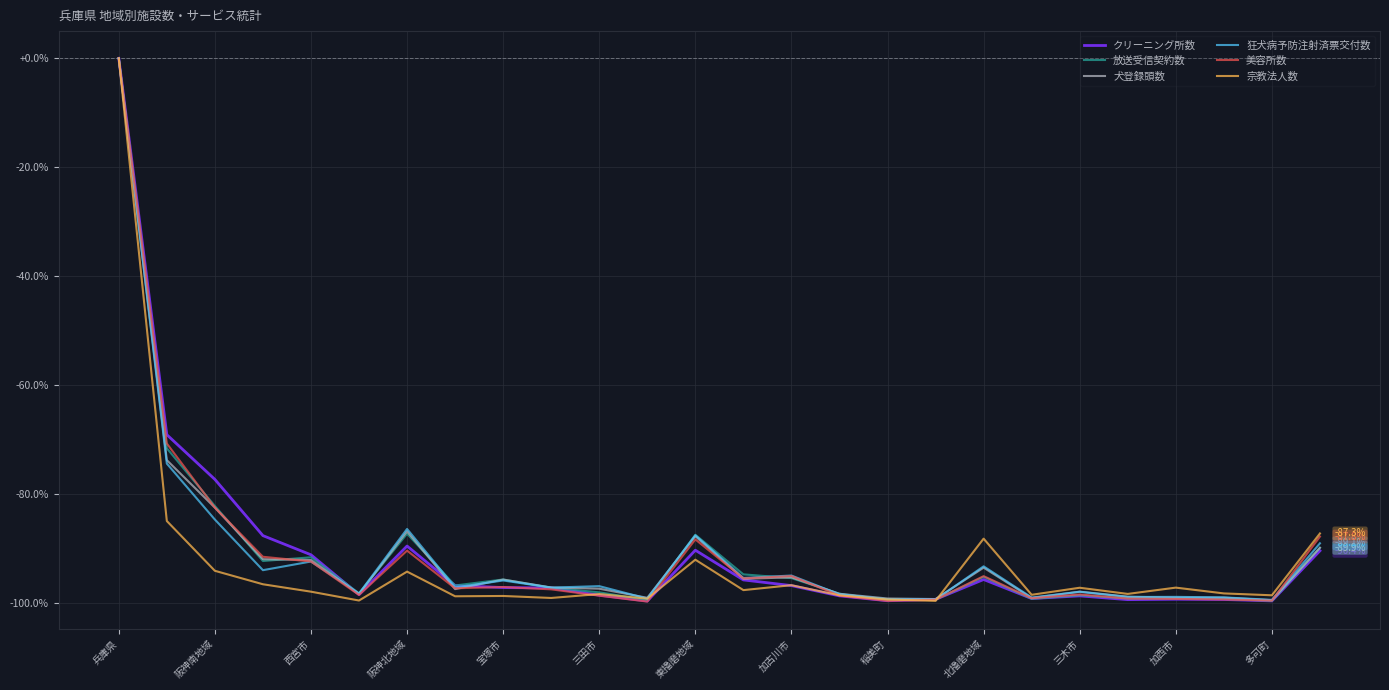

What is the smallest value displayed?

-99.8